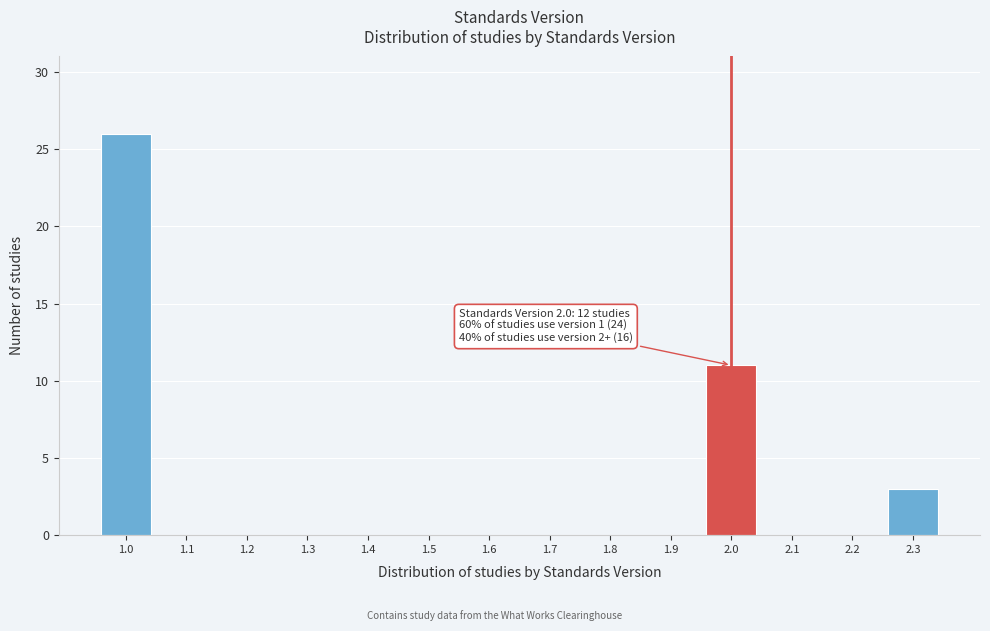

Which range on the x-axis has the tallest bar?

0.95 to 1.05